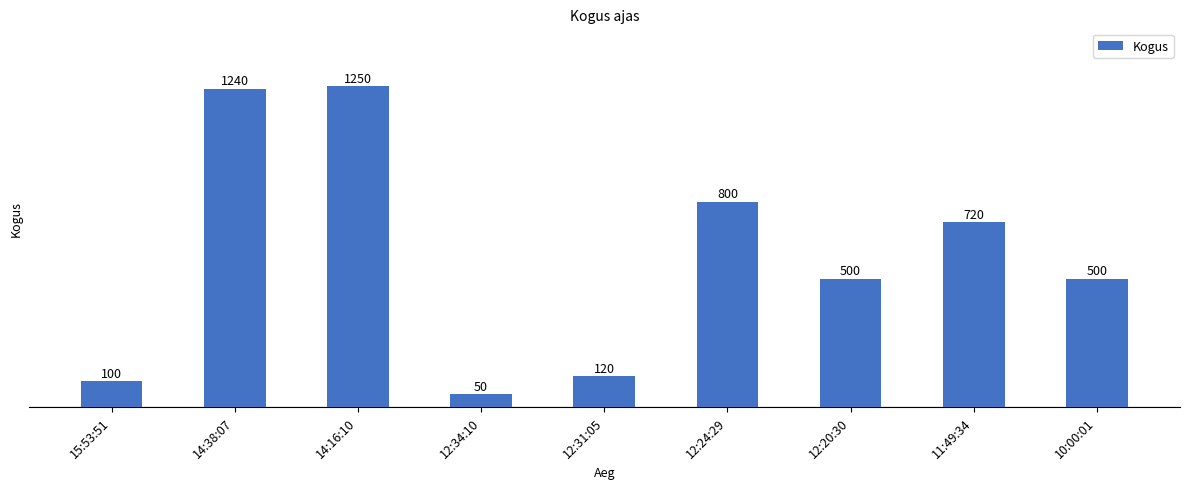

What is the change in value from 12:24:29 to 11:49:34?

-80